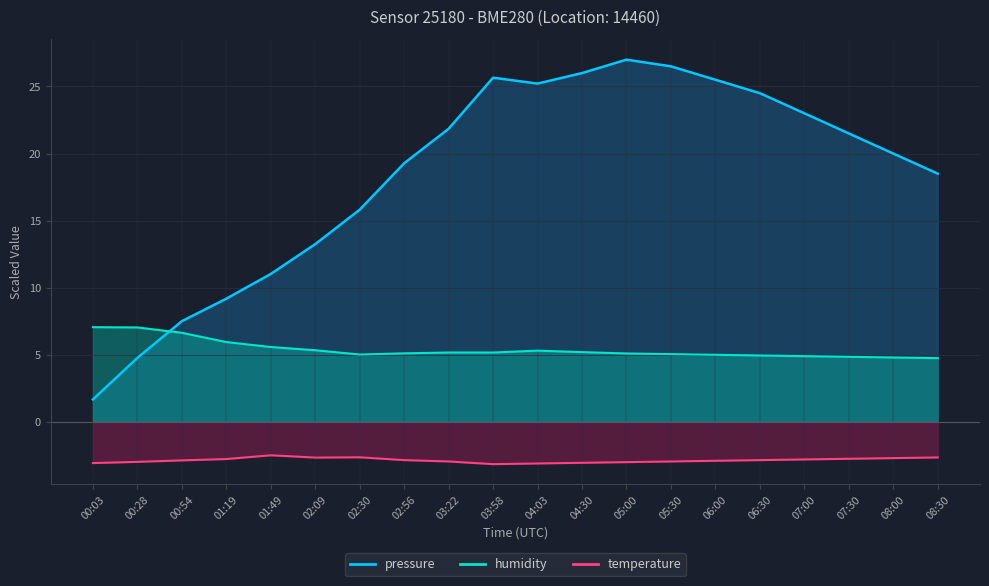

How many lines are shown in the chart?

3